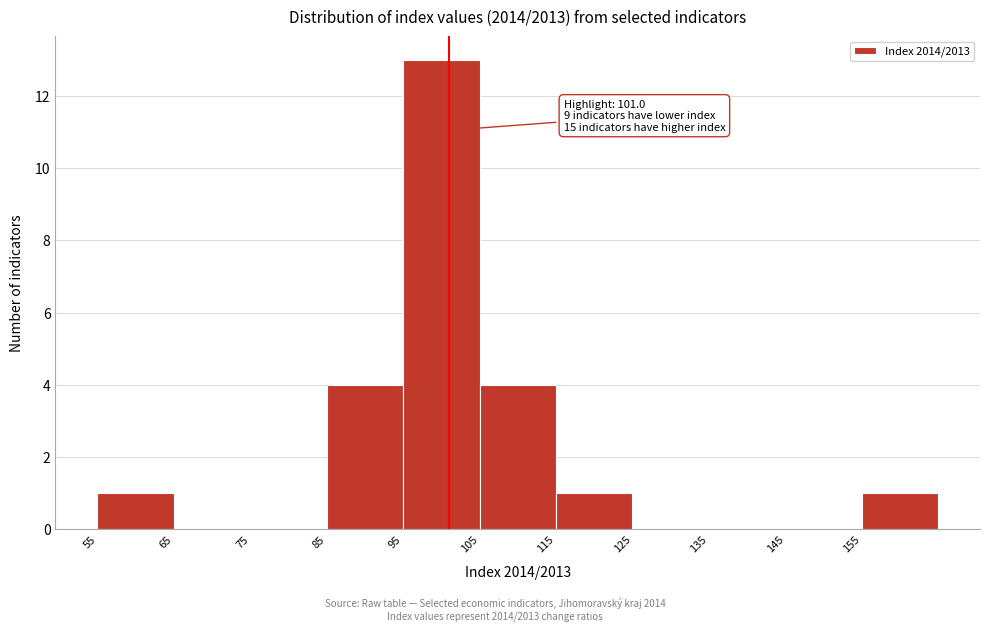

Over which range of the x-axis is the bar tallest?

95 to 105